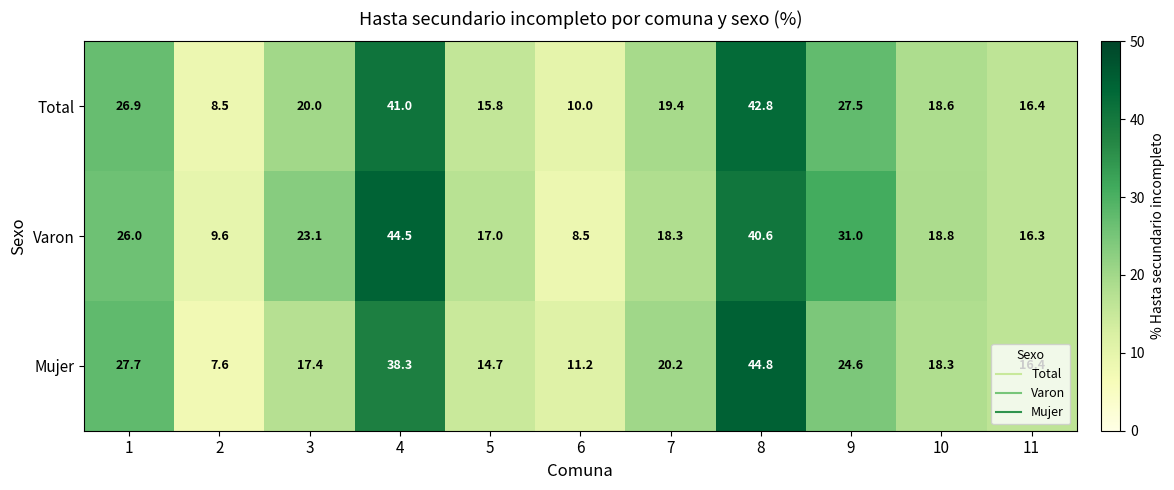

At which label is Mujer closest to 26?

9